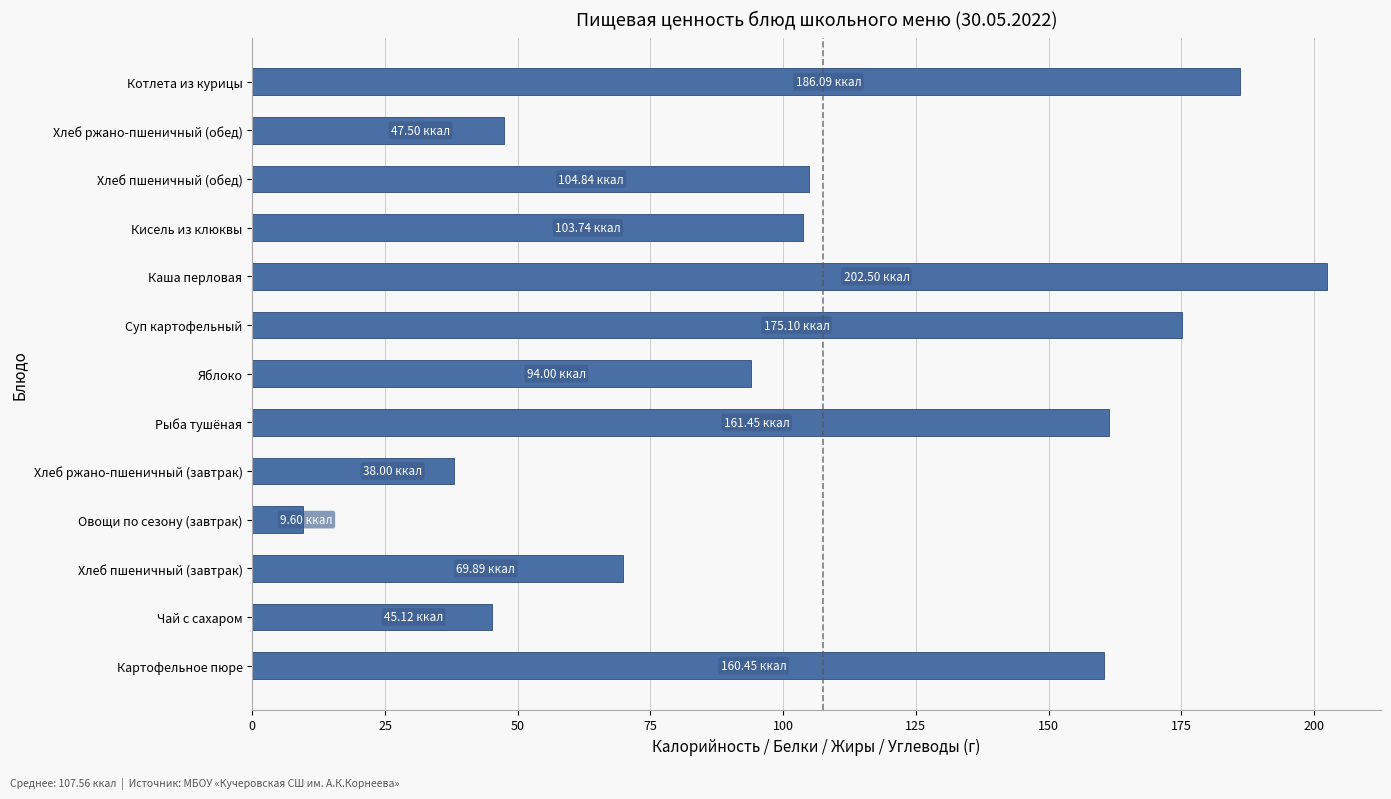

Approximately how many times larger is the value at Суп картофельный compared to Картофельное пюре?

1.1